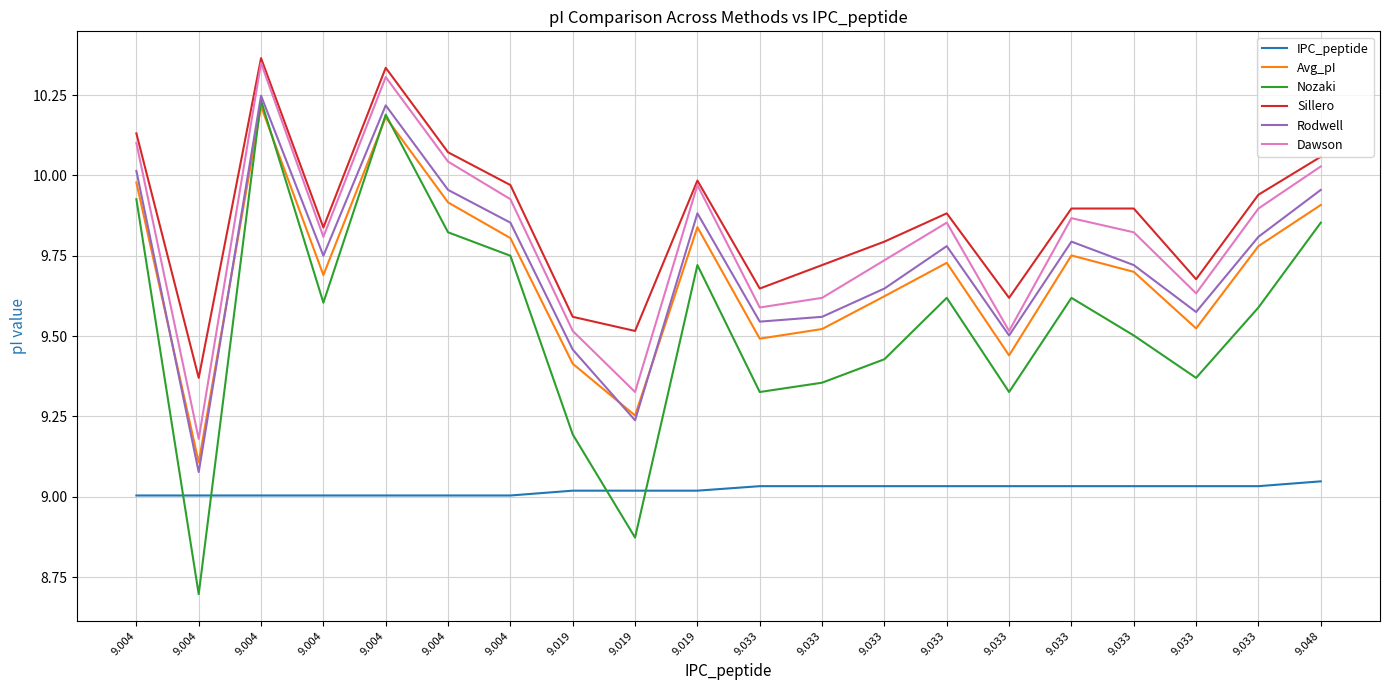

What is the difference between the Nozaki values at 9.033 and 9.019?

0.5